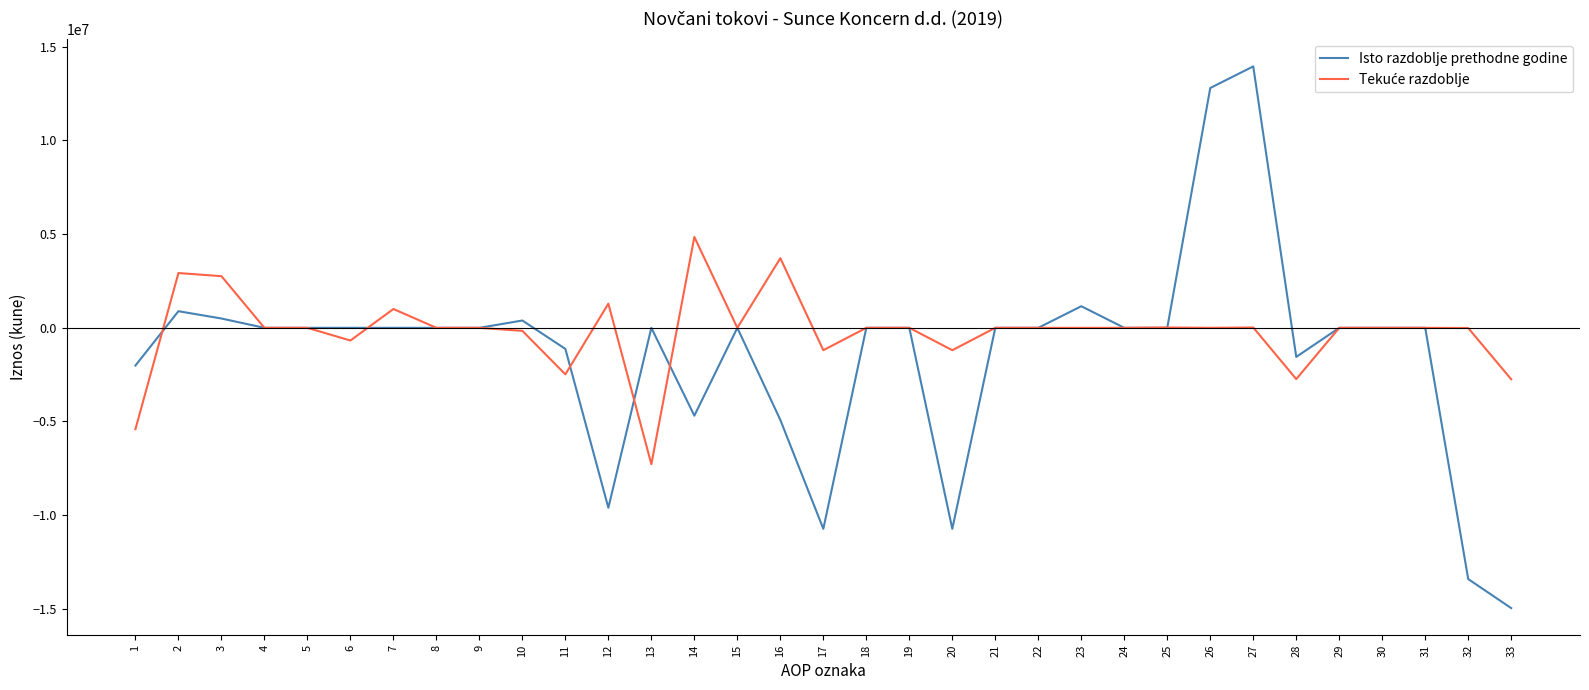

What is the smallest value displayed?

-14962399